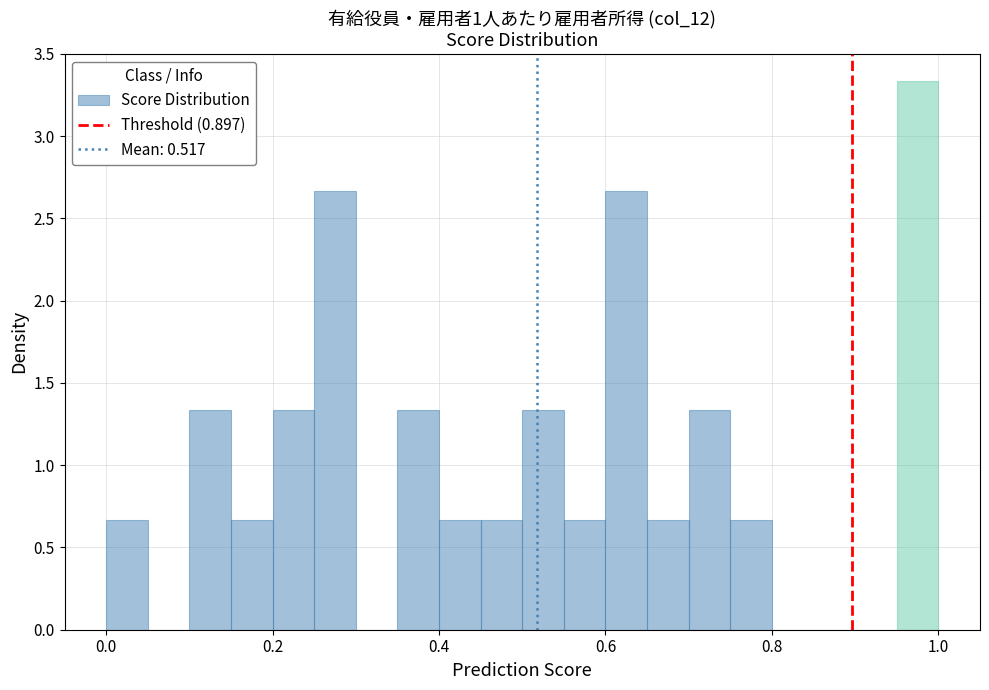

Read against the x-axis, roughly where is the centre of the tallest bar?

0.98